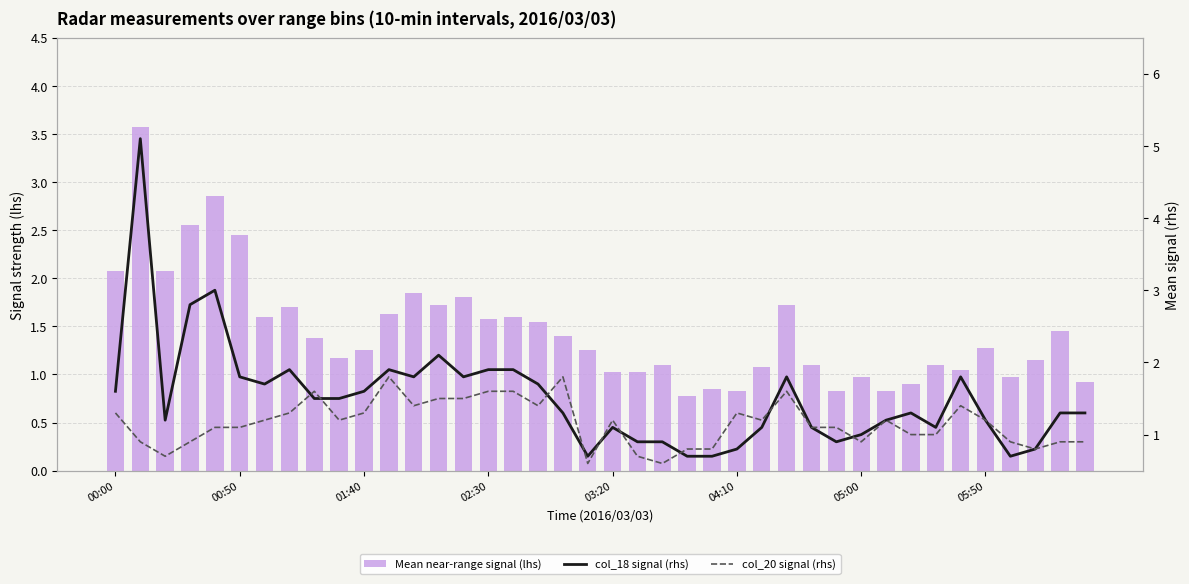

The Mean near-range signal (lhs) series shows 1.2 at 9. True or false?

True